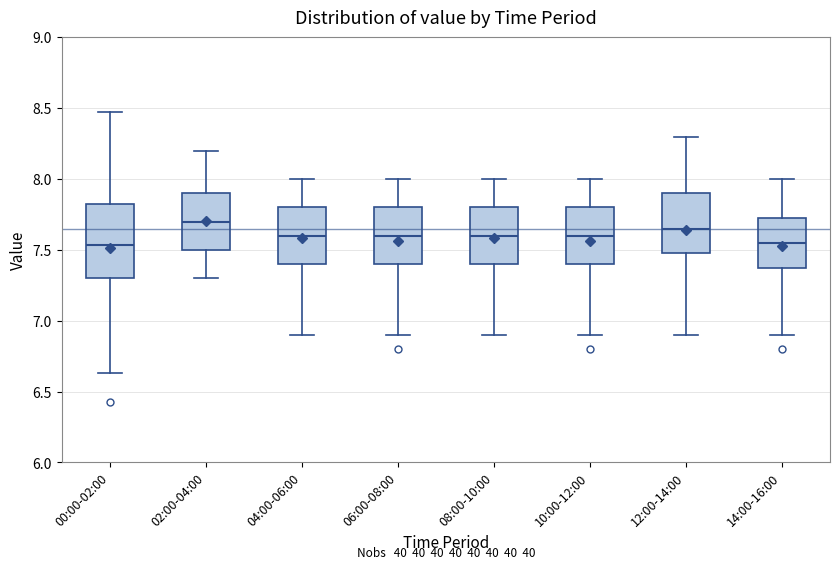

Reading left to right, read every box against the y-axis: the position of its median line, the range the box covers, and the ends of its whiskers. The values are not printed on the chart, so give them approximately, as read against the axis.

00:00-02:00: median 7.55, box 7.30 to 7.85, whiskers 6.65 to 8.45
02:00-04:00: median 7.70, box 7.50 to 7.90, whiskers 7.30 to 8.20
04:00-06:00: median 7.60, box 7.40 to 7.80, whiskers 6.90 to 8.00
06:00-08:00: median 7.60, box 7.40 to 7.80, whiskers 6.90 to 8.00
08:00-10:00: median 7.60, box 7.40 to 7.80, whiskers 6.90 to 8.00
10:00-12:00: median 7.60, box 7.40 to 7.80, whiskers 6.90 to 8.00
12:00-14:00: median 7.65, box 7.50 to 7.90, whiskers 6.90 to 8.30
14:00-16:00: median 7.55, box 7.40 to 7.75, whiskers 6.90 to 8.00